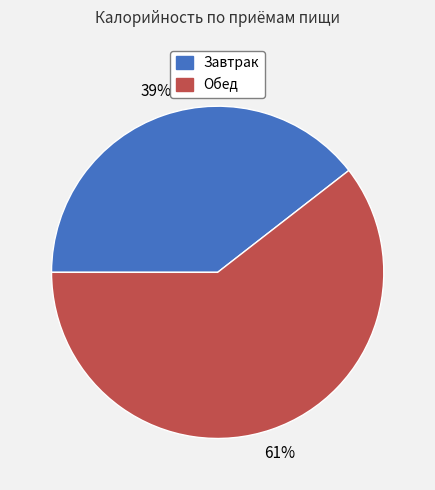

Is it true that Завтрак is 39% of the pie?

True